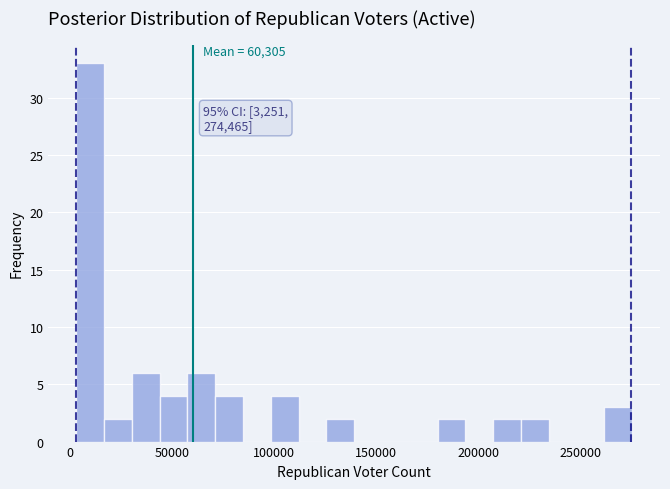

Around what value on the x-axis is the tallest bar? Give the approximate position of its centre, as read against the axis.

10000